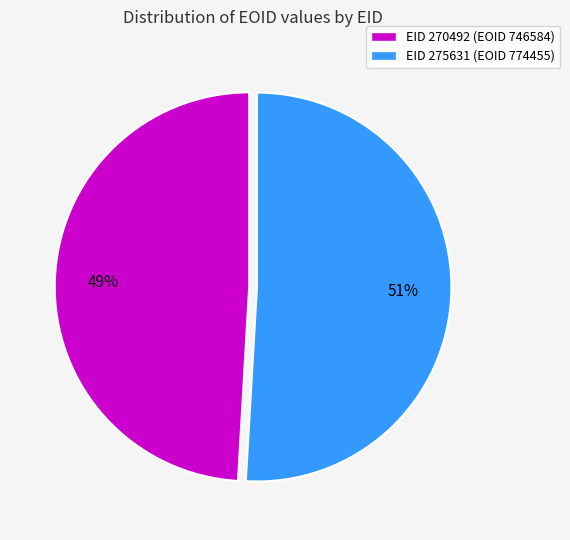

Combined, do EID 270492 (EOID 746584) and EID 275631 (EOID 774455) account for over 50%?

Yes